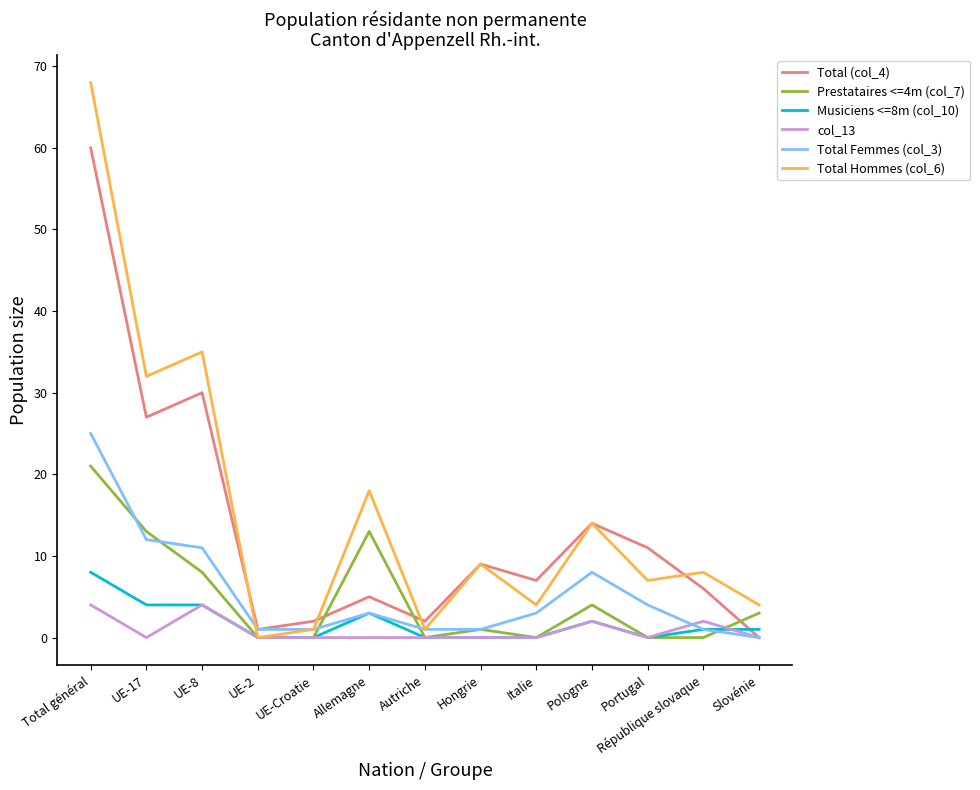

List the series in order of their peak value, highest first.

Total Hommes (col_6), Total (col_4), Total Femmes (col_3), Prestataires <=4m (col_7), Musiciens <=8m (col_10), col_13